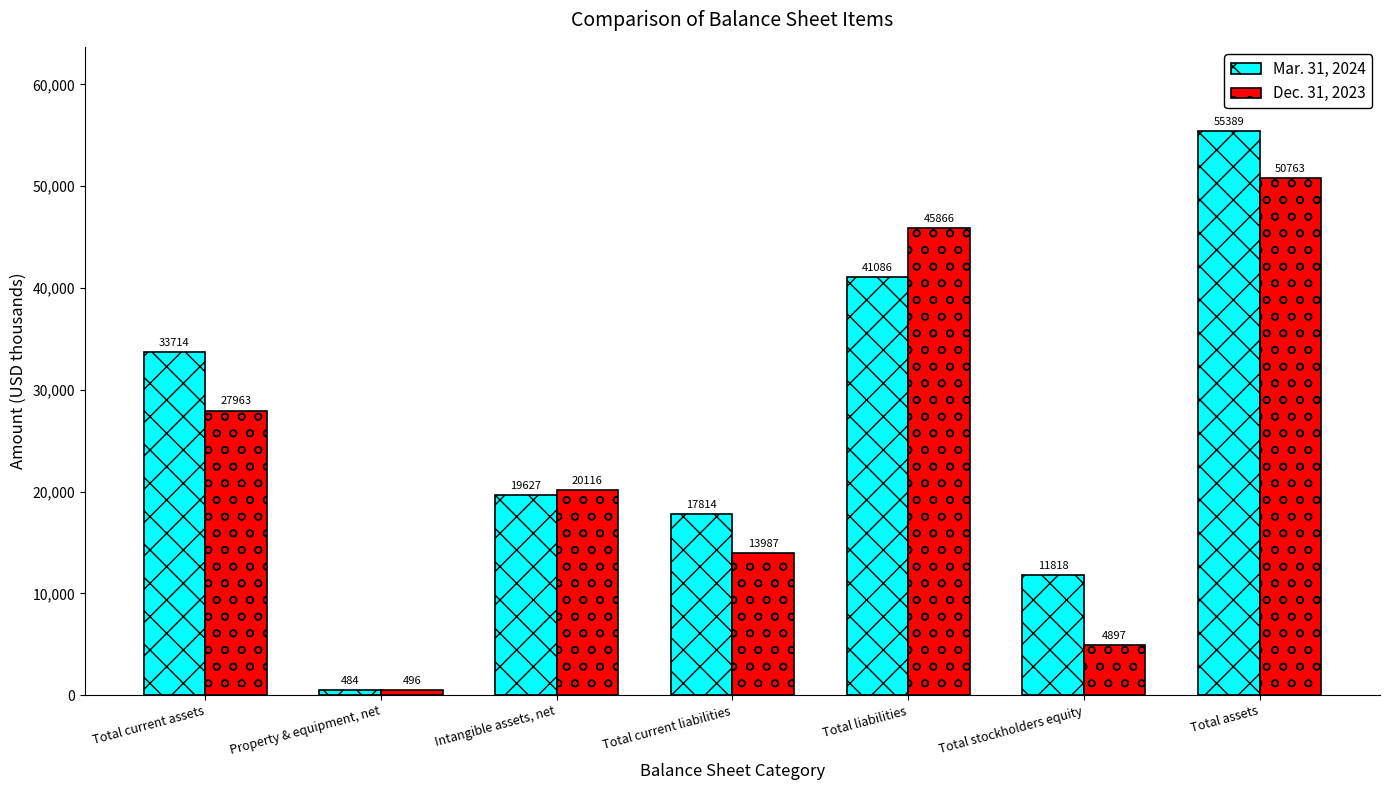

List the labels in order of Dec. 31, 2023 value, smallest first.

Property & equipment, net, Total stockholders equity, Total current liabilities, Intangible assets, net, Total current assets, Total liabilities, Total assets